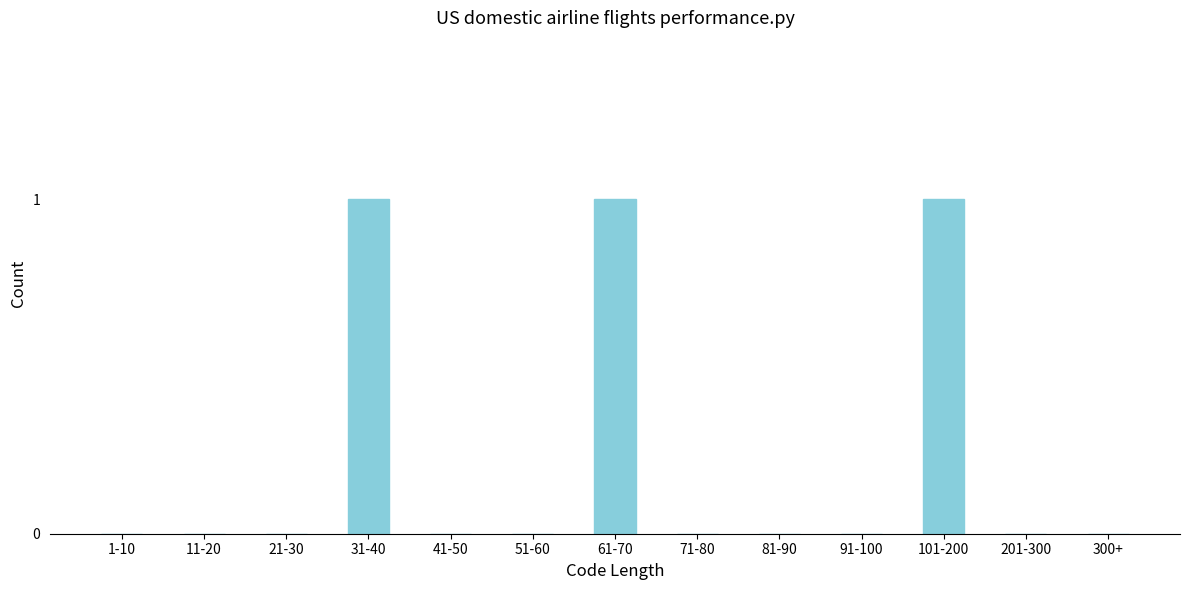

Reading left to right, list all the values displayed in this chart.

1-10=0	11-20=0	21-30=0	31-40=1	41-50=0	51-60=0	61-70=1	71-80=0	81-90=0	91-100=0	101-200=1	201-300=0	300+=0